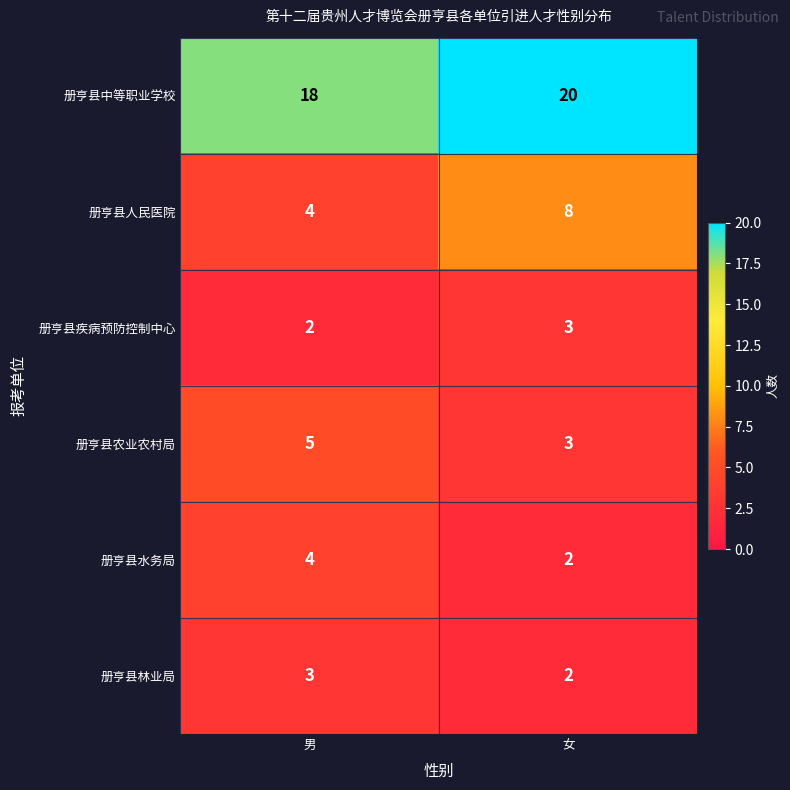

True or false: 册亨县农业农村局 has a value of 5 at 男.

True